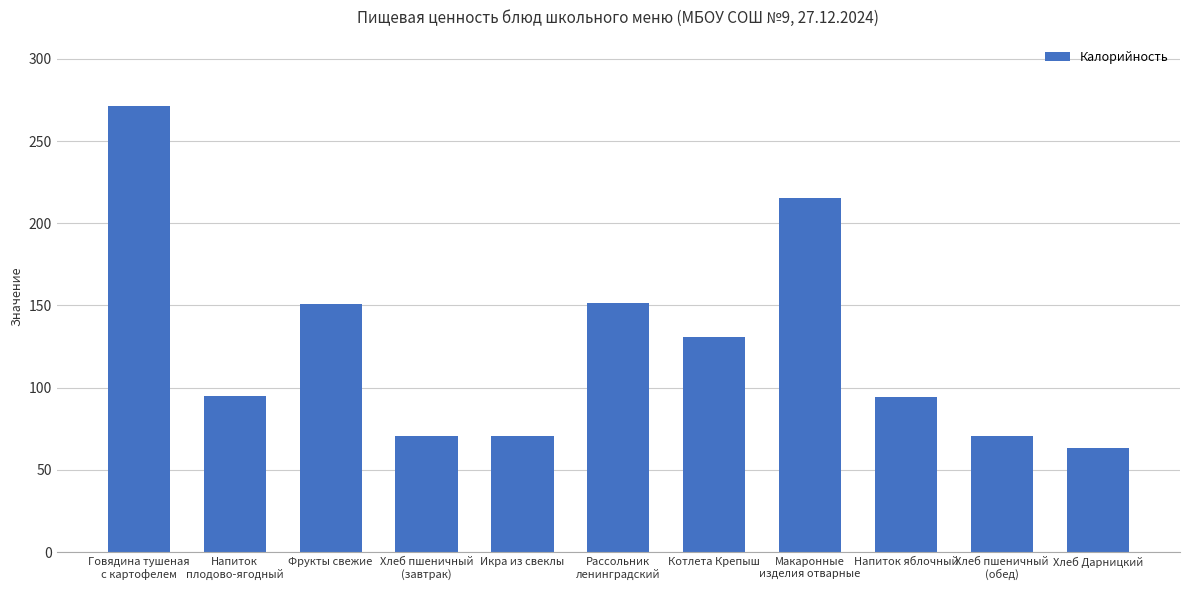

Count the number of data series in this chart.

1